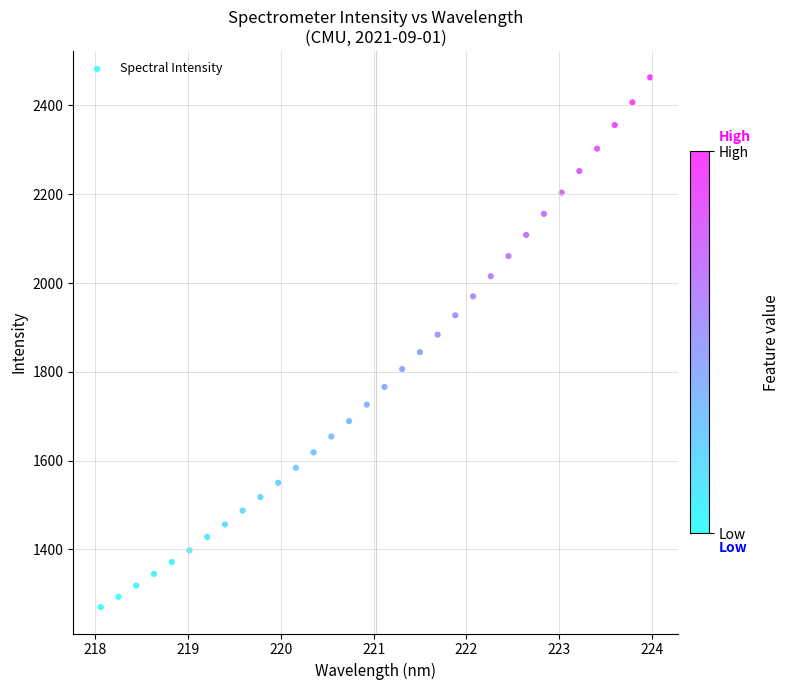

How many points are shown in the scatter plot?

32